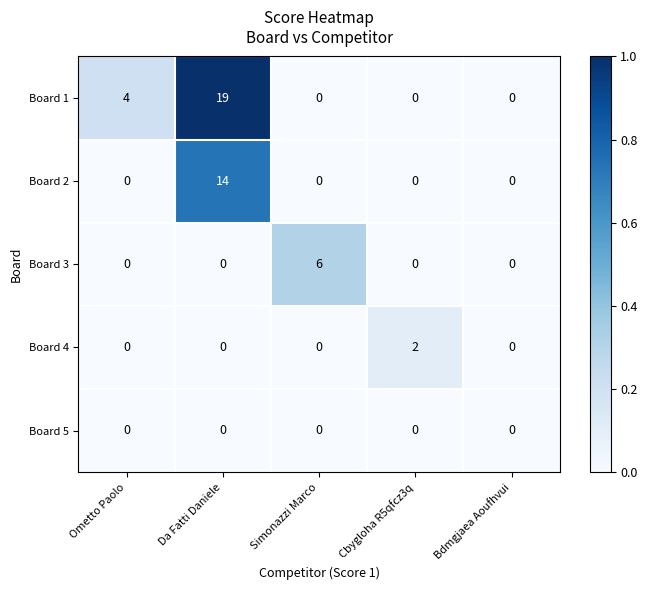

Rank the series by their maximum value, from highest to lowest.

Board 1, Board 2, Board 3, Board 4, Board 5